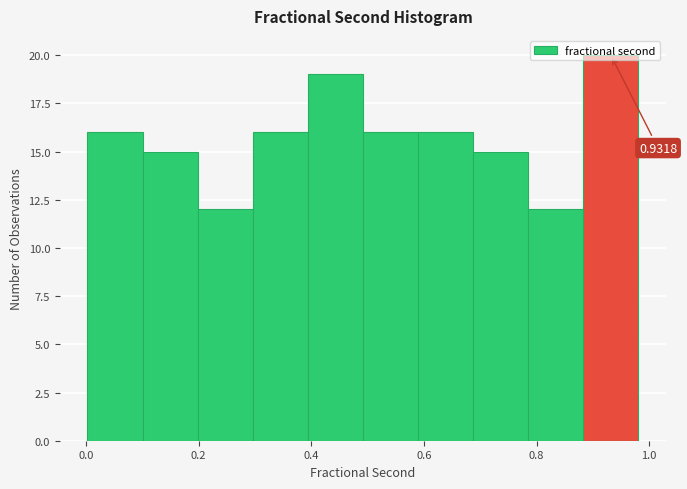

Which range on the x-axis has the tallest bar?

0.88 to 0.98